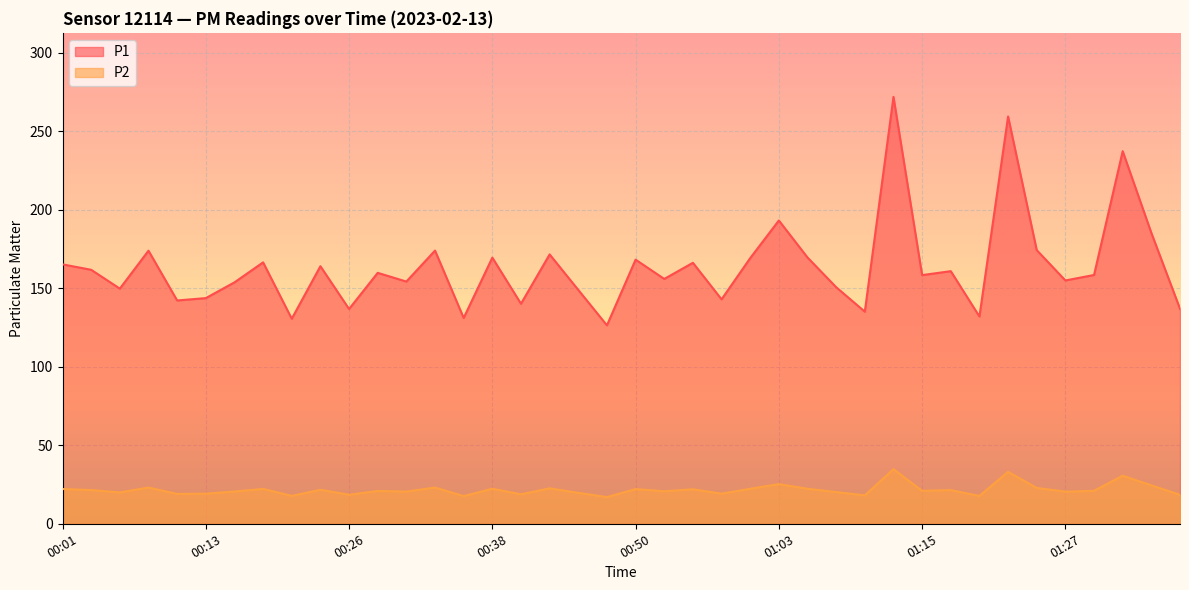

Does the chart display data point markers on the line(s)?

No